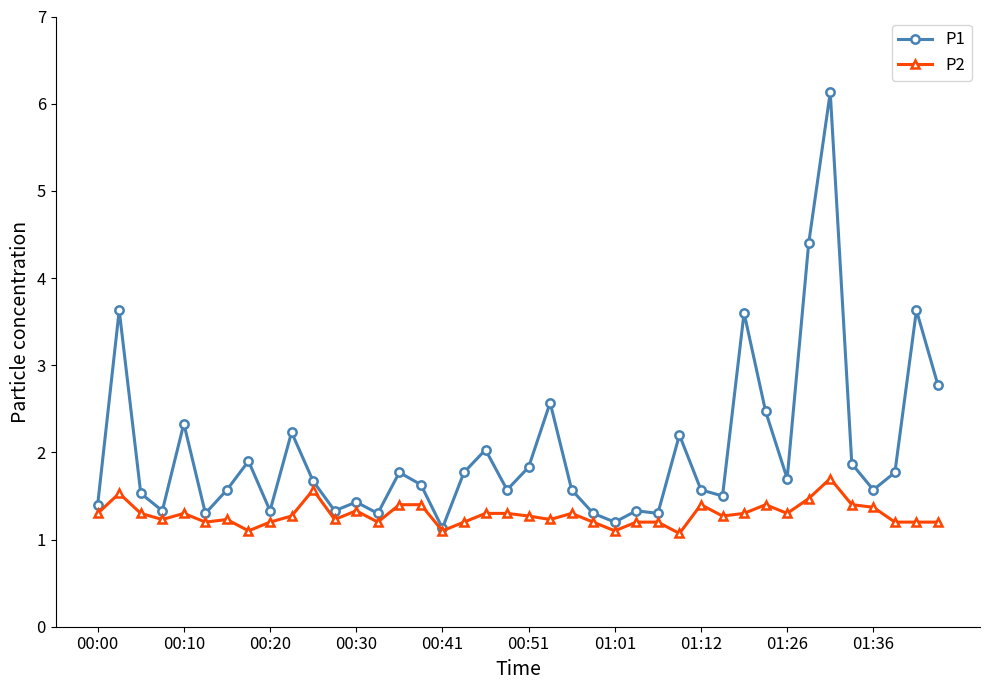

Which series has the largest range (max minus min)?

P1